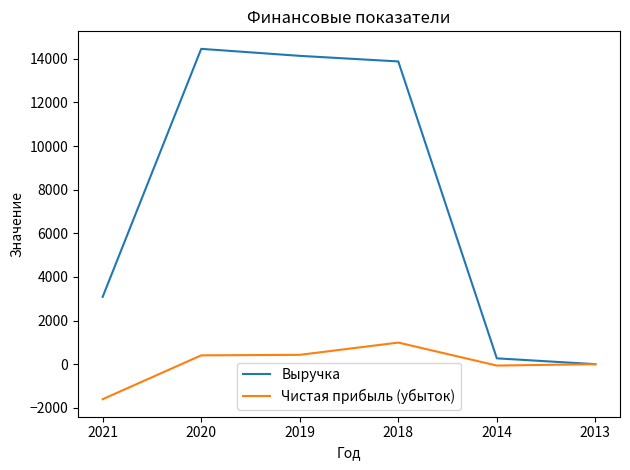

Which category has the highest value in the Выручка series?

2020